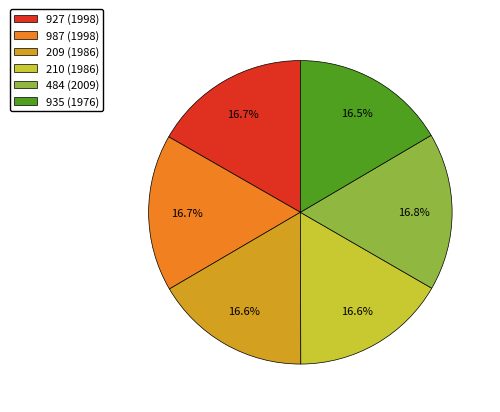

Is the sum of 210 (1986) and 935 (1976) greater than half?

No